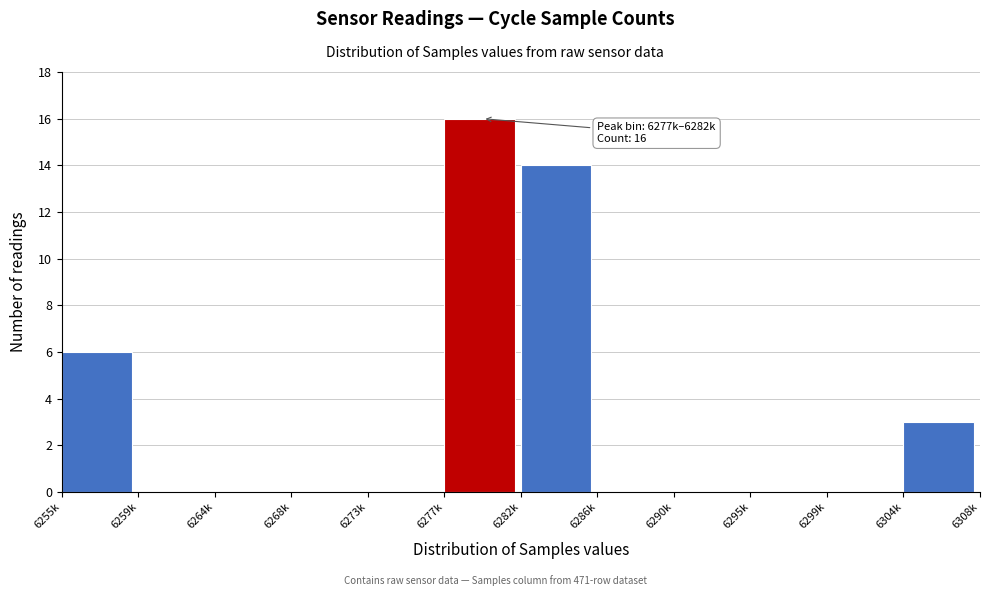

Reading left to right, transcribe all the data shown in this chart.

6255k=6	6259k=0	6264k=0	6268k=0	6273k=0	6277k=16	6282k=14	6286k=0	6290k=0	6295k=0	6299k=0	6304k=3